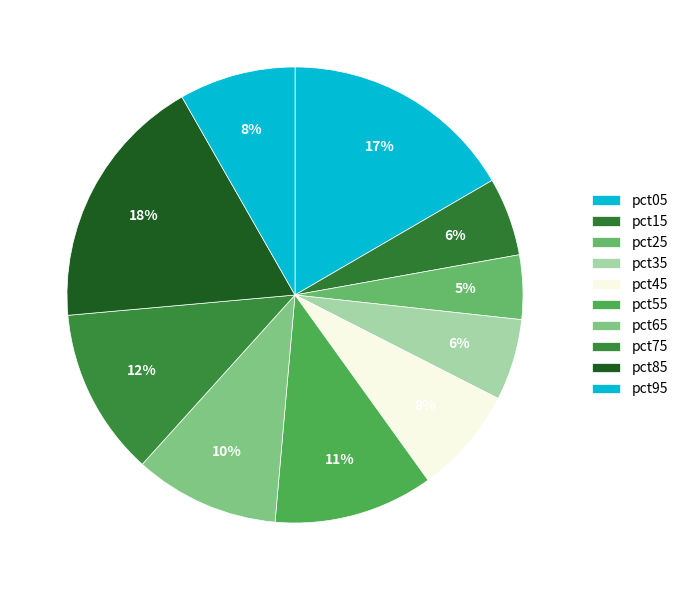

Is it true that pct15 is 6% of the pie?

True